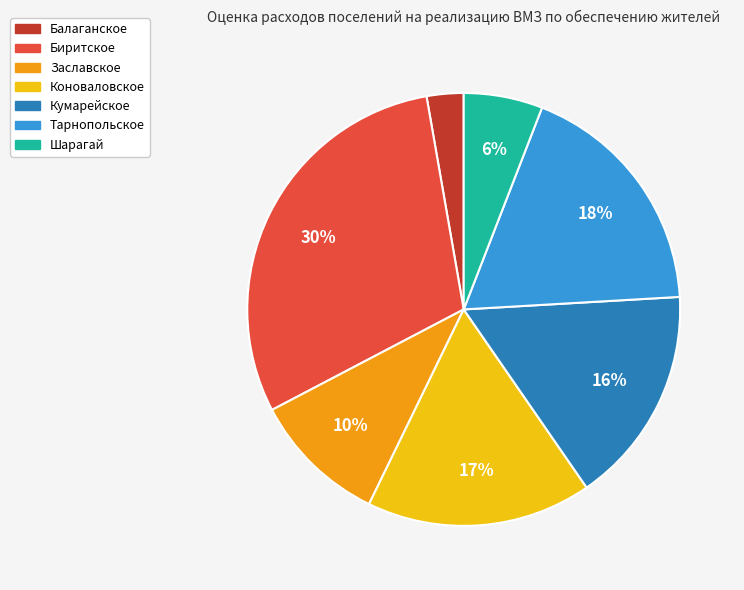

Rank the categories by value from lowest to highest.

Балаганское, Шарагай, Заславское, Кумарейское, Коноваловское, Тарнопольское, Биритское